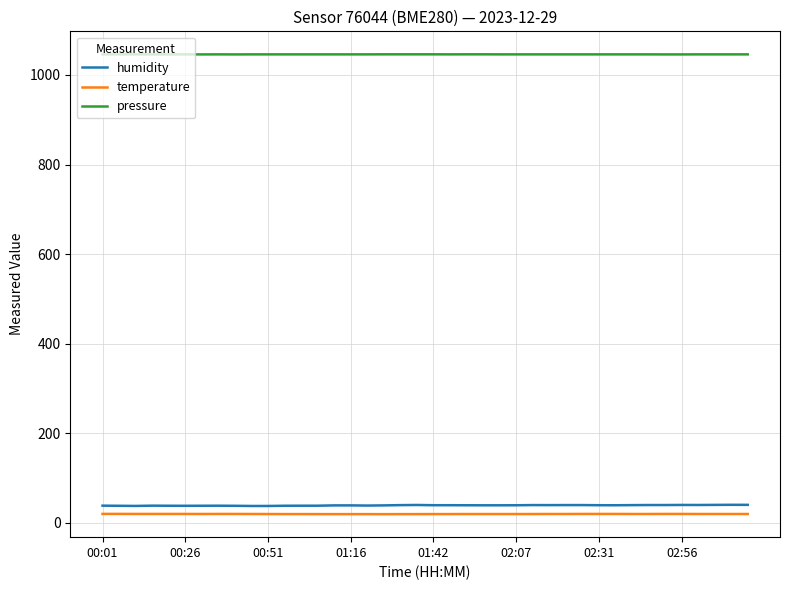

Which series has the largest range (max minus min)?

humidity